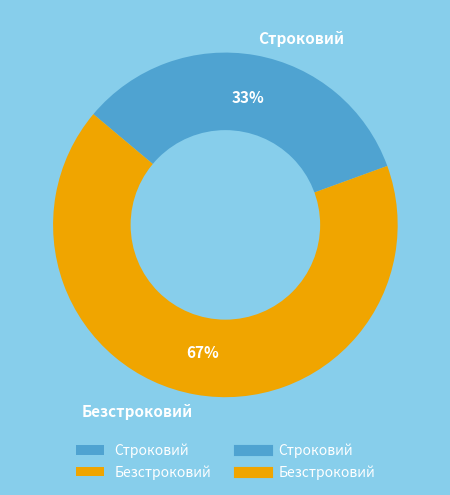

Is there any slice that represents more than half of the pie?

Yes